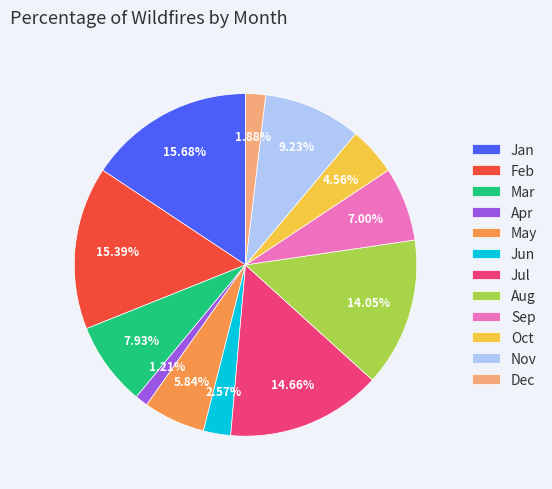

Between Oct and Aug, which is larger?

Aug